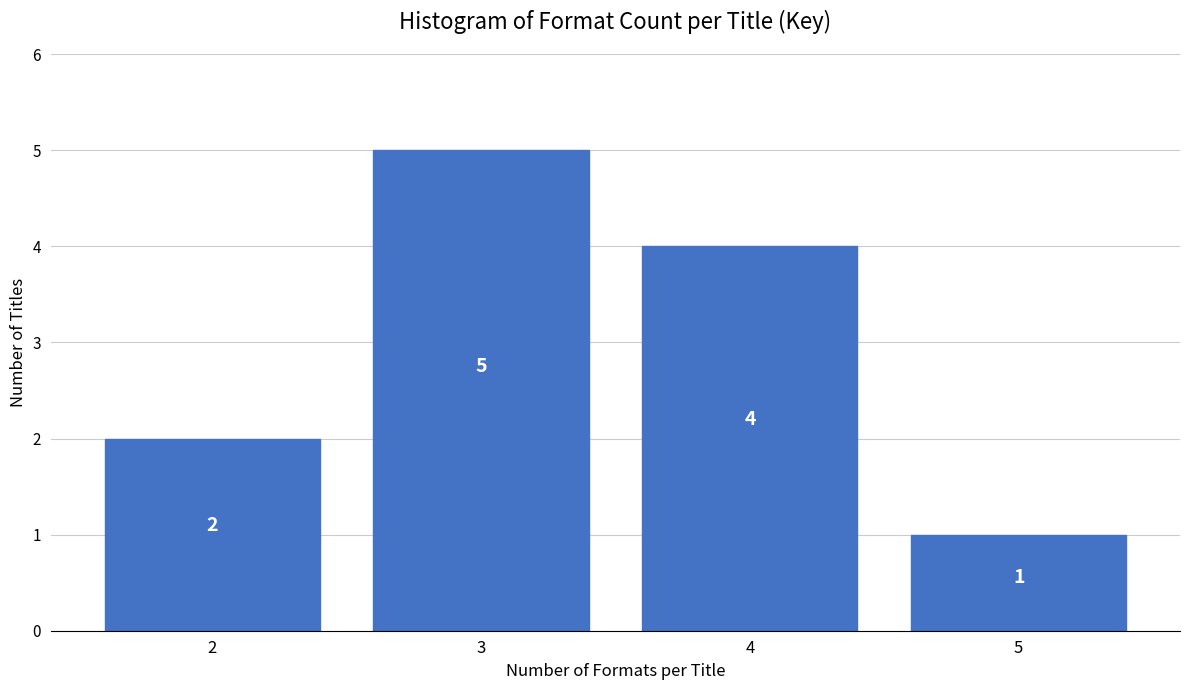

Reading left to right, extract all data points from this chart.

2	5	4	1